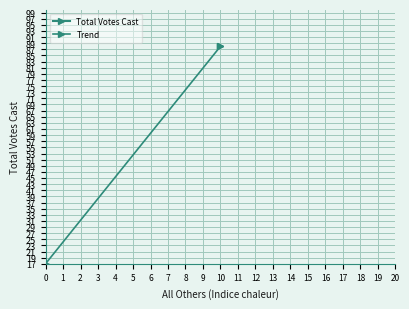

What is the minimum value shown in the chart?

17